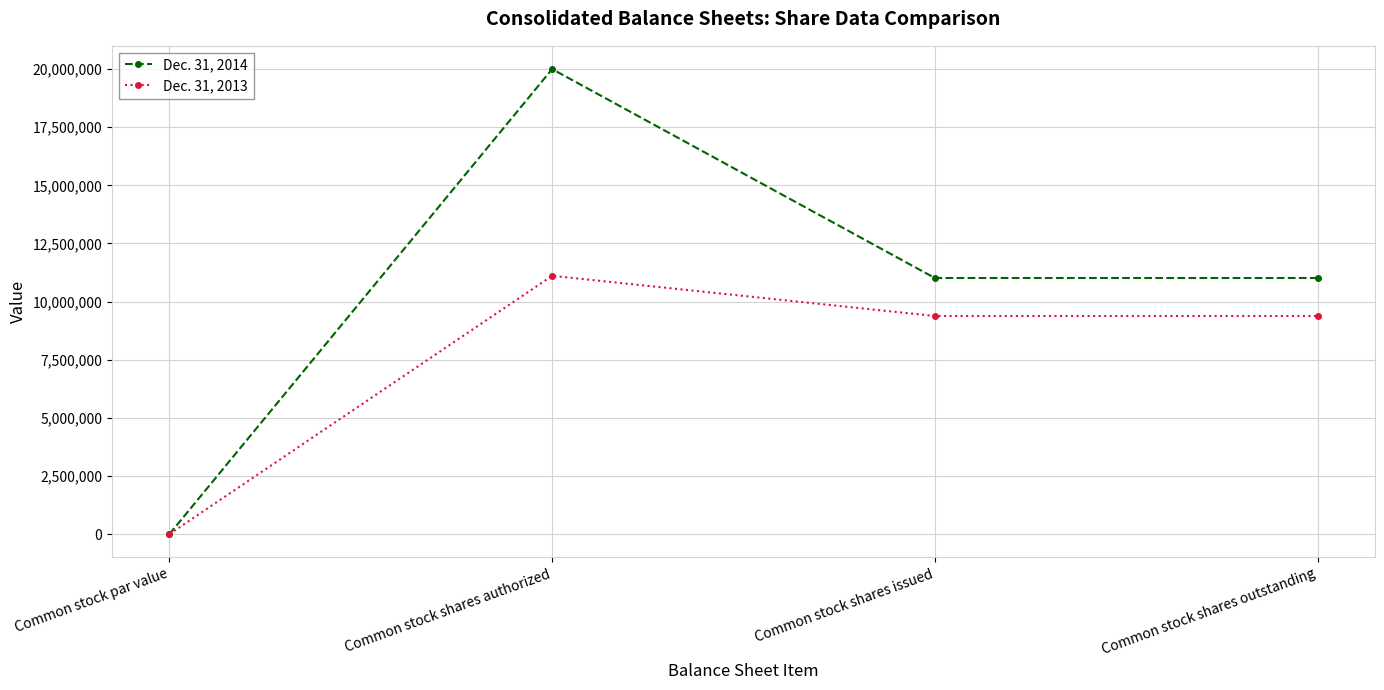

Which series changed the most between Common stock par value and Common stock shares authorized?

Dec. 31, 2014